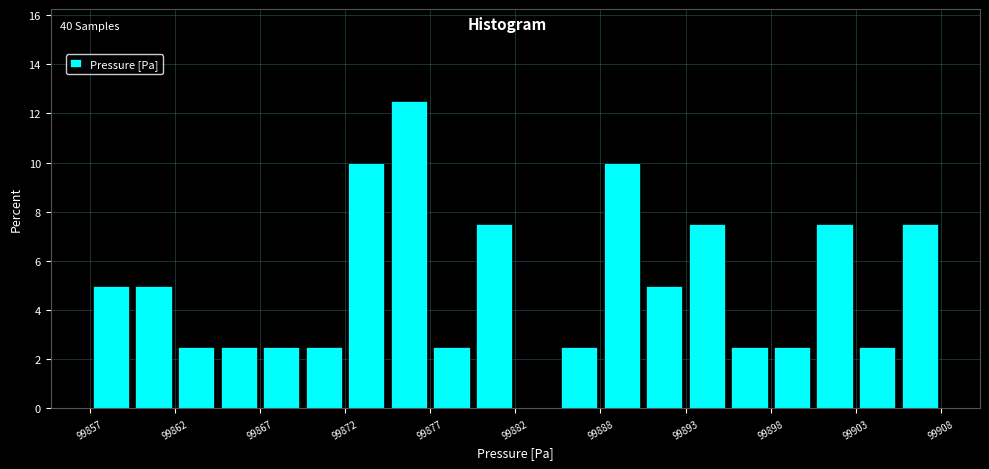

Around what value on the x-axis is the tallest bar? Give the approximate position of its centre, as read against the axis.

99876